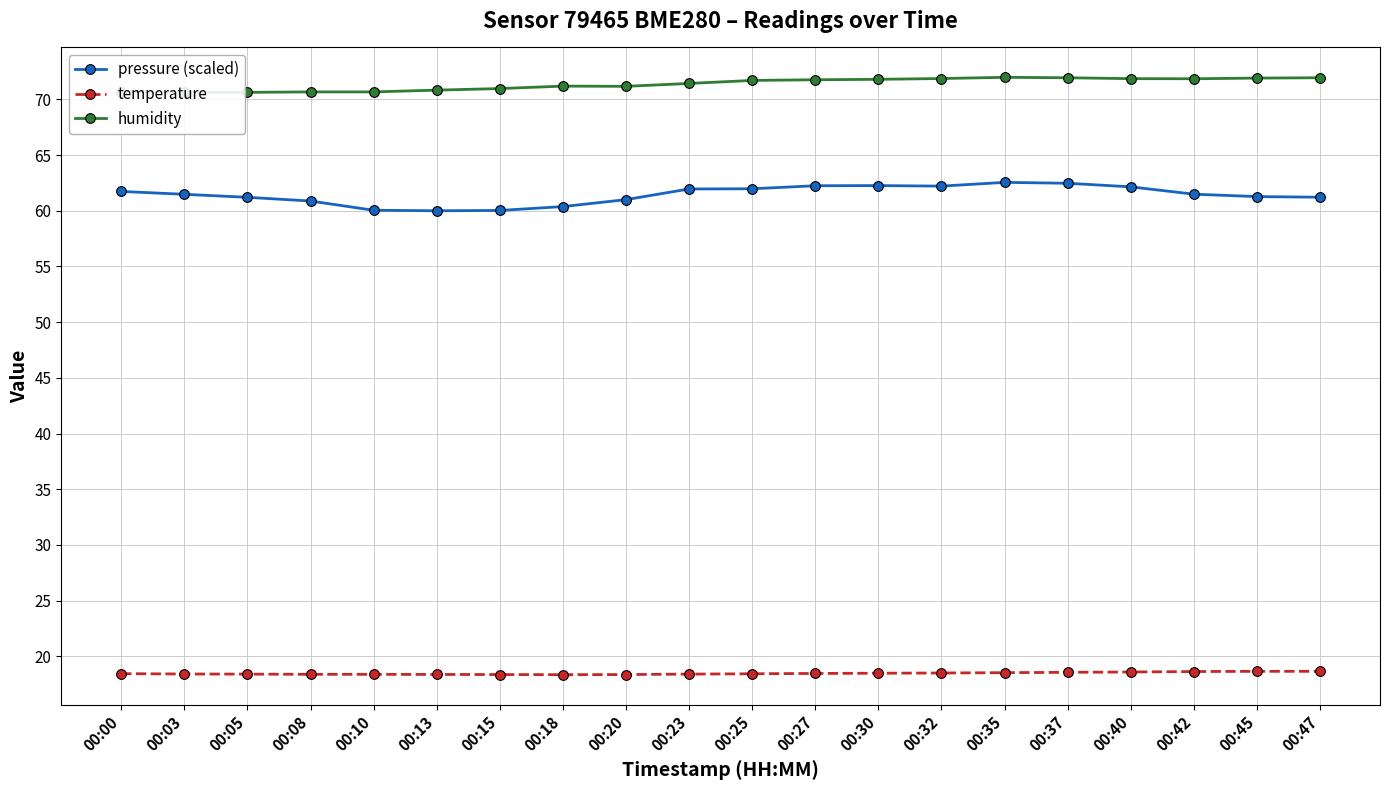

Which category has the lowest value across all series?

00:18